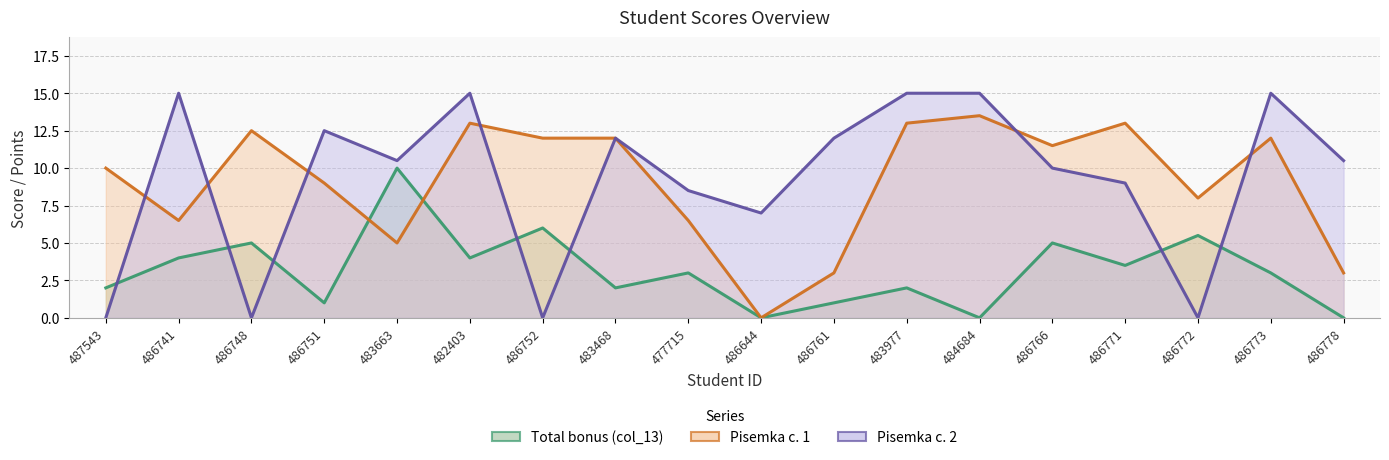

Does the chart have visible grid lines?

Yes